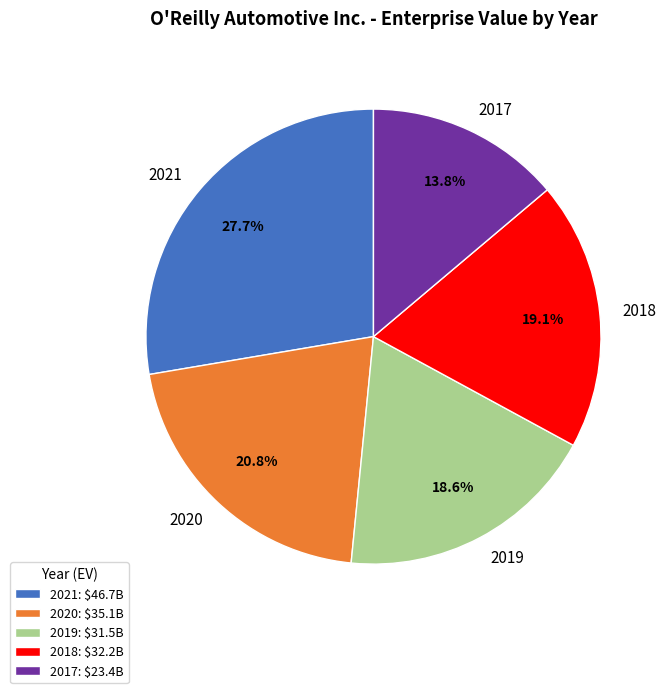

How many segments does this pie chart have?

5